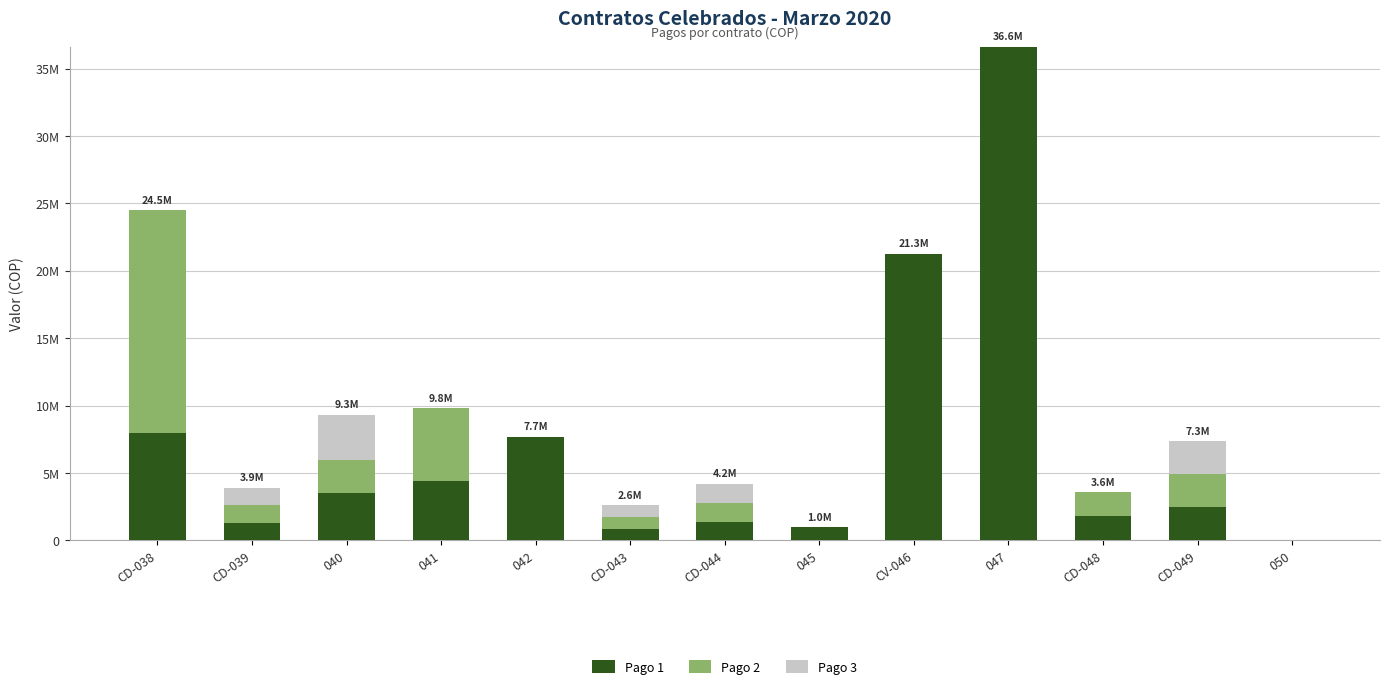

Does the chart contain stacked bars?

Yes